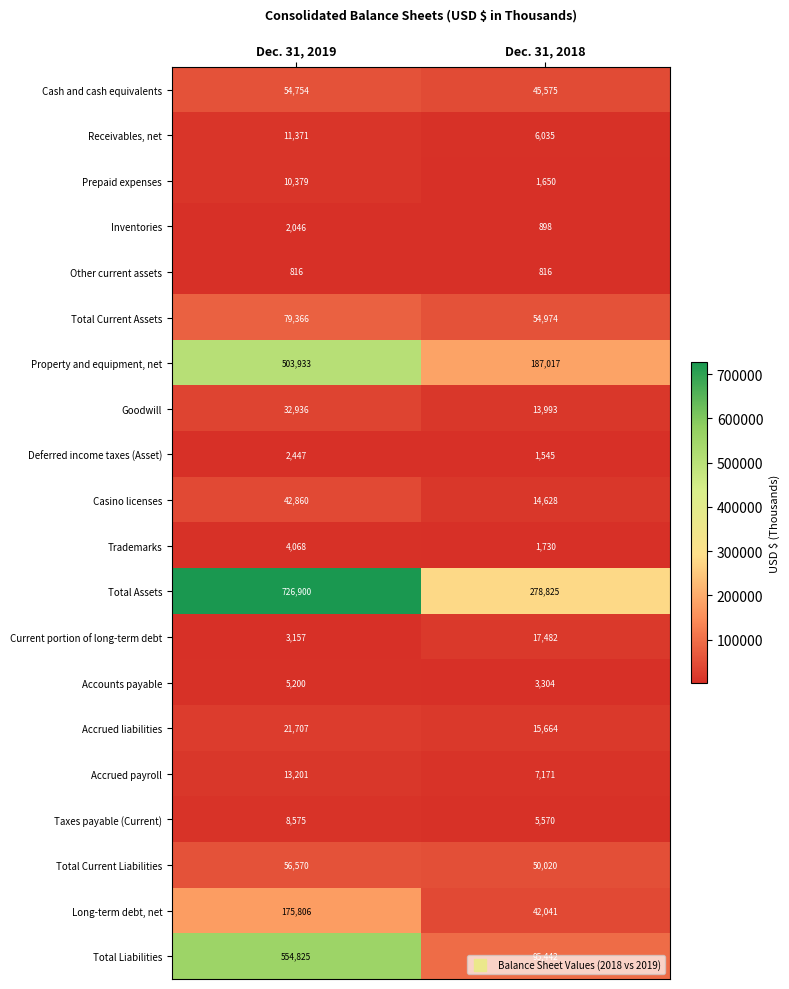

What is the smallest value displayed?

816